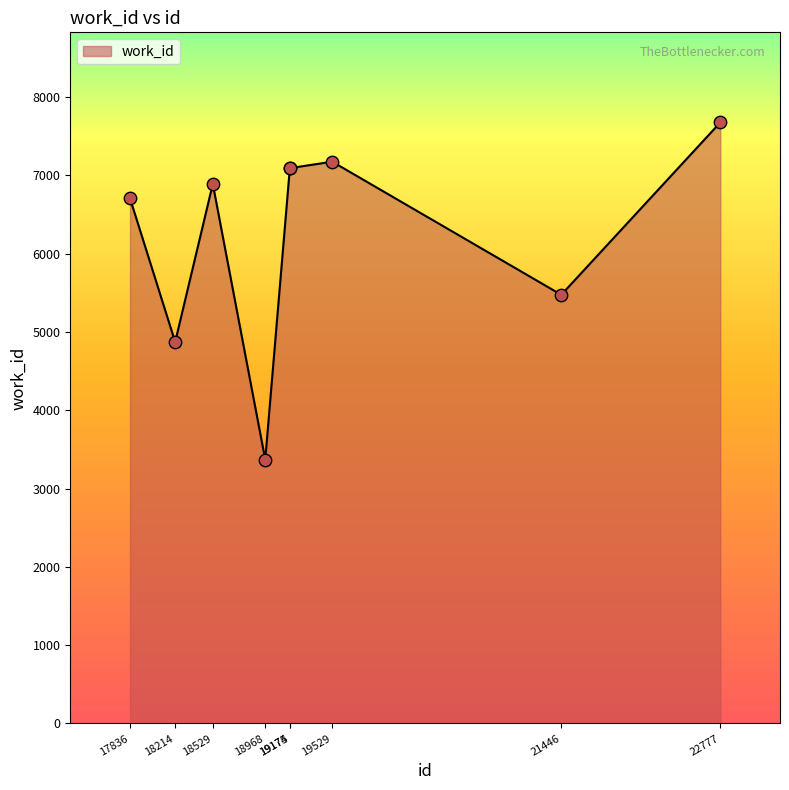

Which has a higher value, 19174 or 18529?

19174